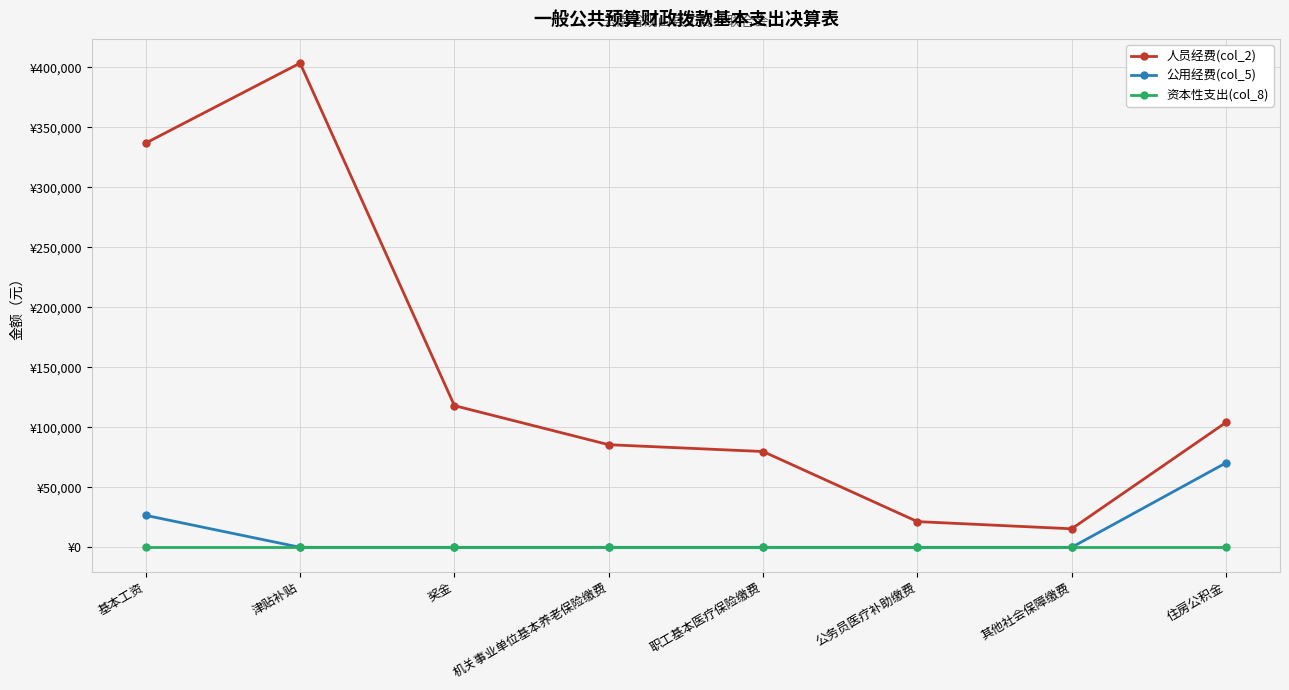

Reading left to right, what are all the values shown in this chart?

人员经费(col_2): 336840.0	403442.0	118043.0	85483.7	79813.1	21419.1	15431.3	104041.0
公用经费(col_5): 26588.3	0.0	0.0	0.0	0.0	0.0	0.0	70350.0
资本性支出(col_8): 0.0	0.0	0.0	0.0	0.0	0.0	0.0	0.0